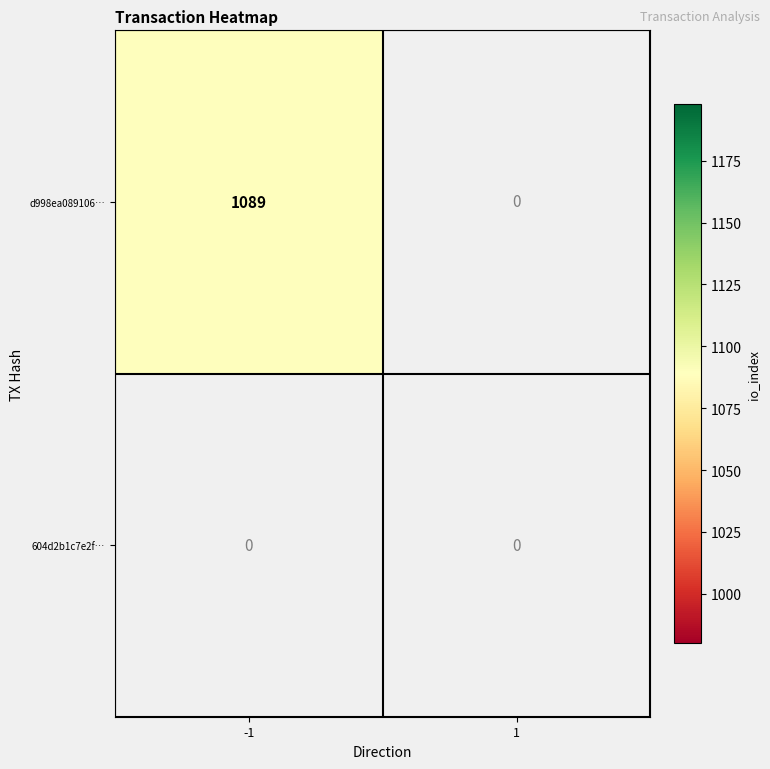

How many data points does each series have?

2